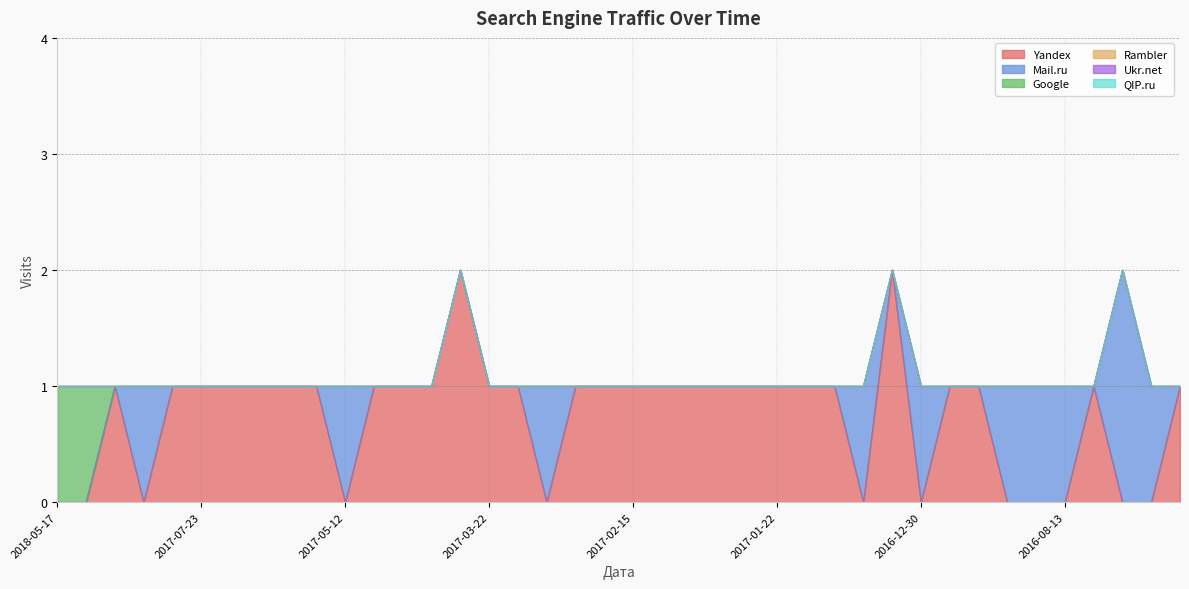

Is the value of Google at 2017-10-12 greater than the value of Ukr.net at 2017-10-12?

No